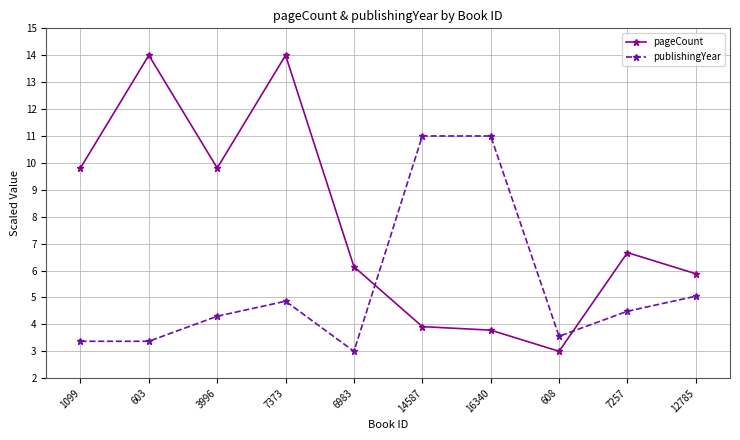

After their last crossing, which series has the higher values: pageCount or publishingYear?

pageCount